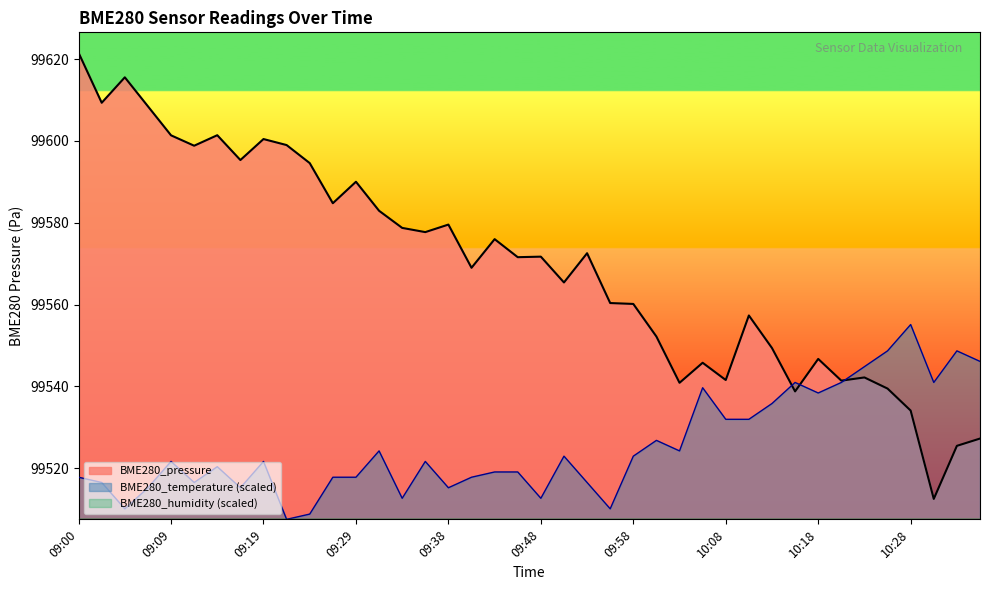

What is the difference between the highest and lowest values at 09:53?

56.1